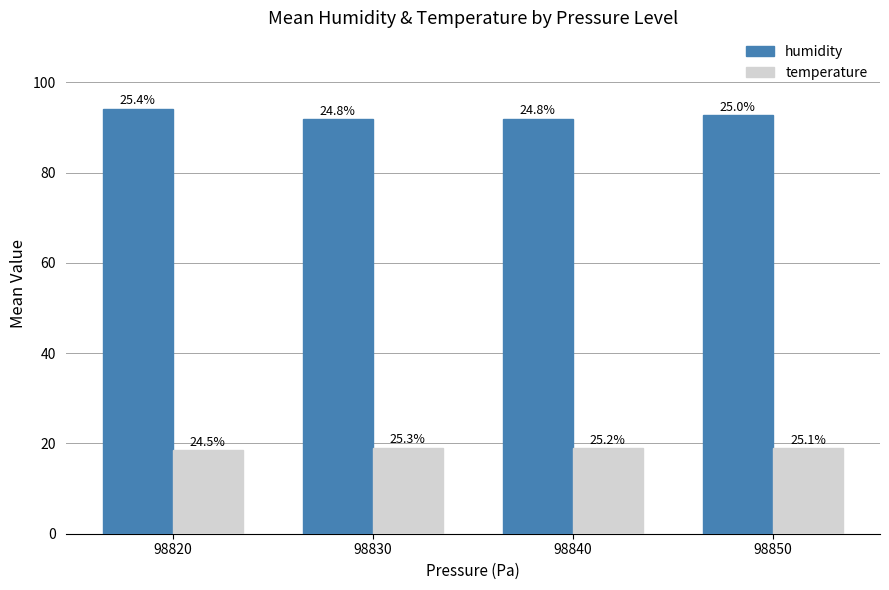

Reading left to right, transcribe all the data shown in this chart.

humidity: 98820=94.2	98830=91.8	98840=92.0	98850=92.7
temperature: 98820=18.5	98830=19.1	98840=19.0	98850=18.9